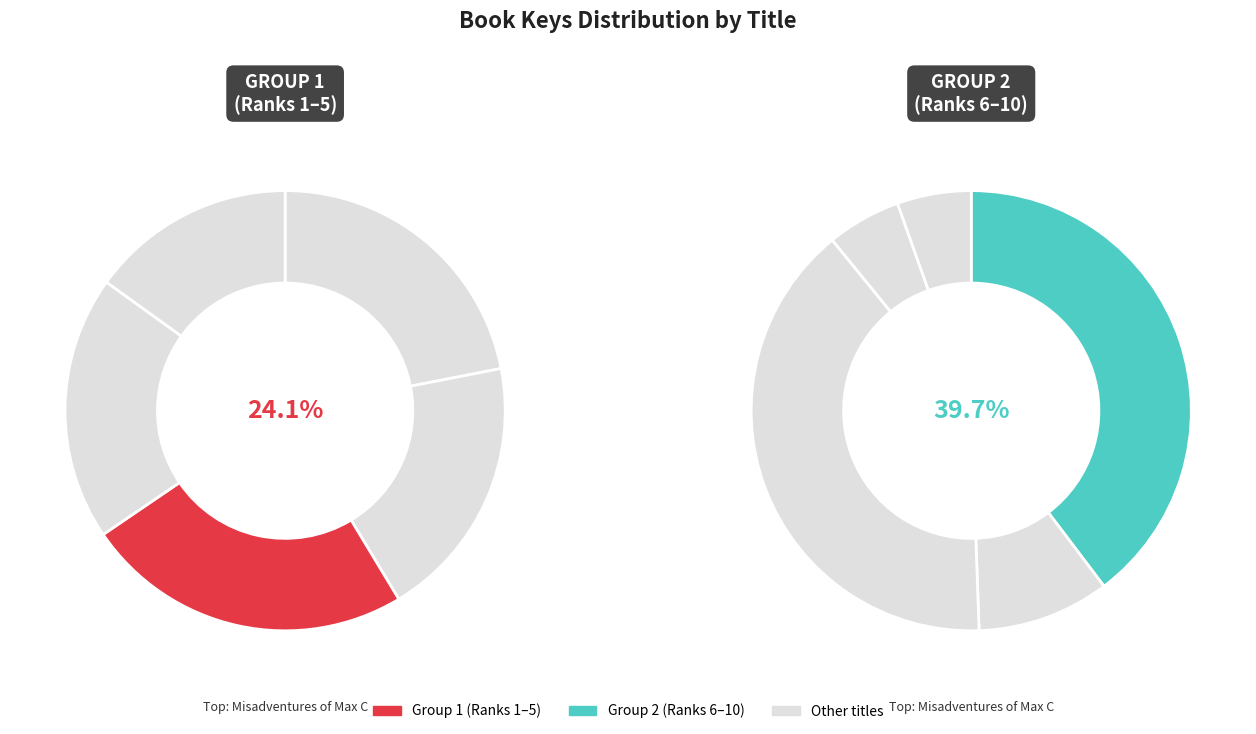

Count the number of slices in the pie.

10